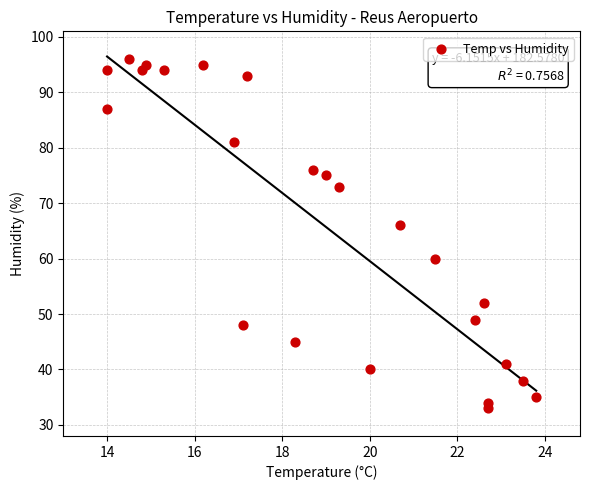

What Y value in the scatter plot is closest to 64?

66